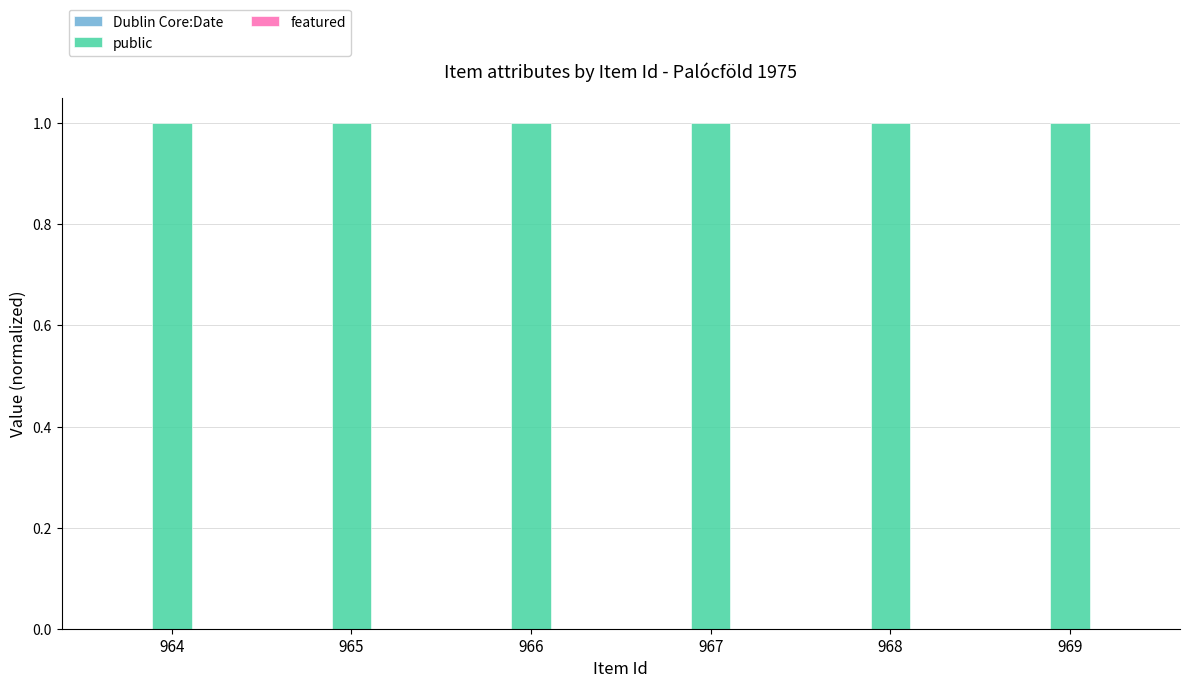

At how many categories does at least one series exceed 0?

6